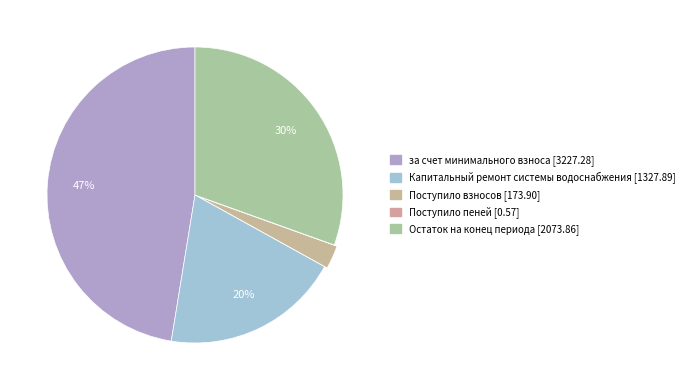

How many segments does this pie chart have?

5